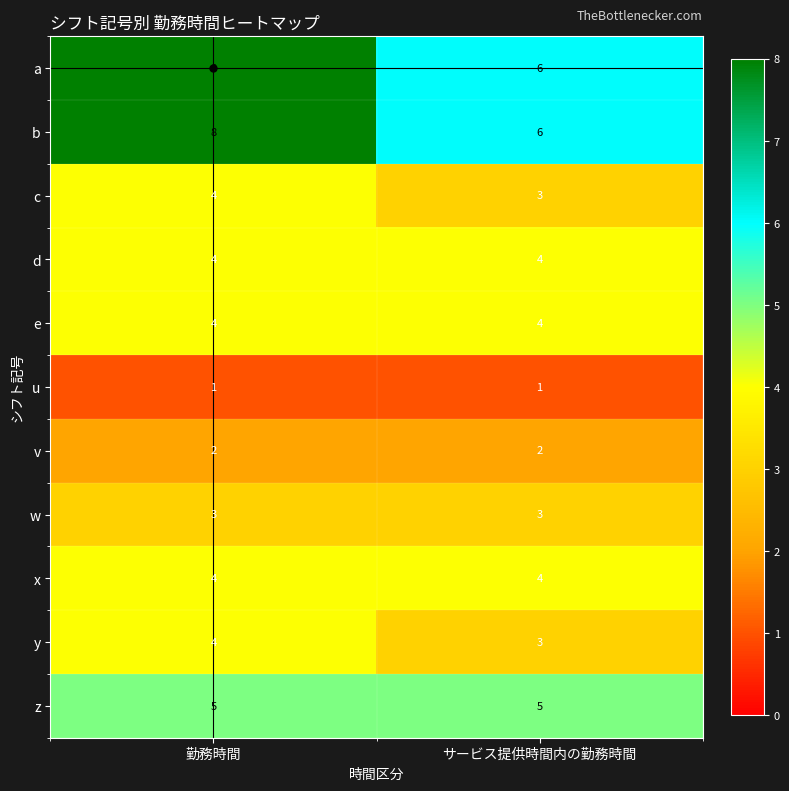

What is the spread (max minus min) of values at 勤務時間?

7